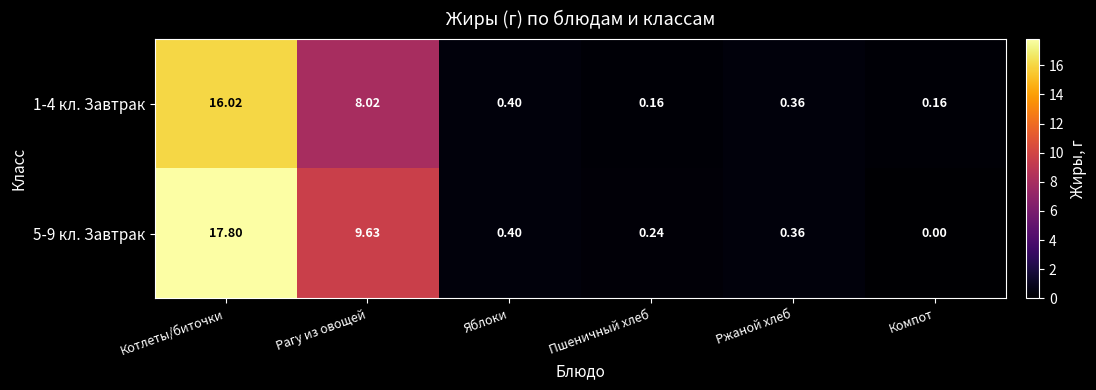

At which category does the chart reach its peak across all series?

Котлеты/биточки